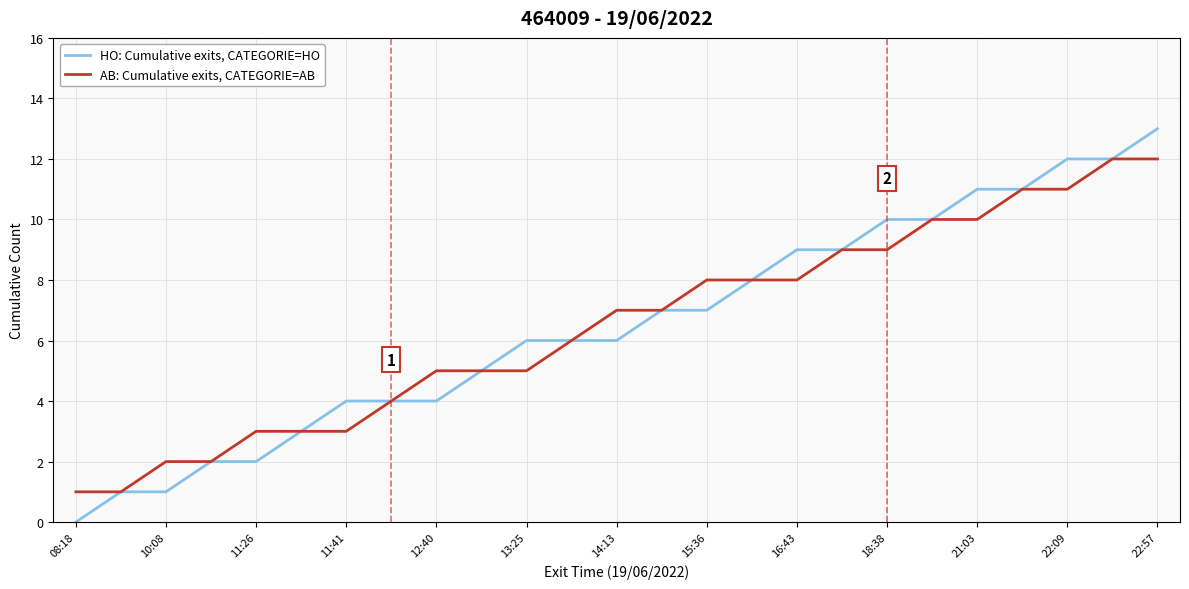

Which series has the widest spread of values?

HO: Cumulative exits, CATEGORIE=HO